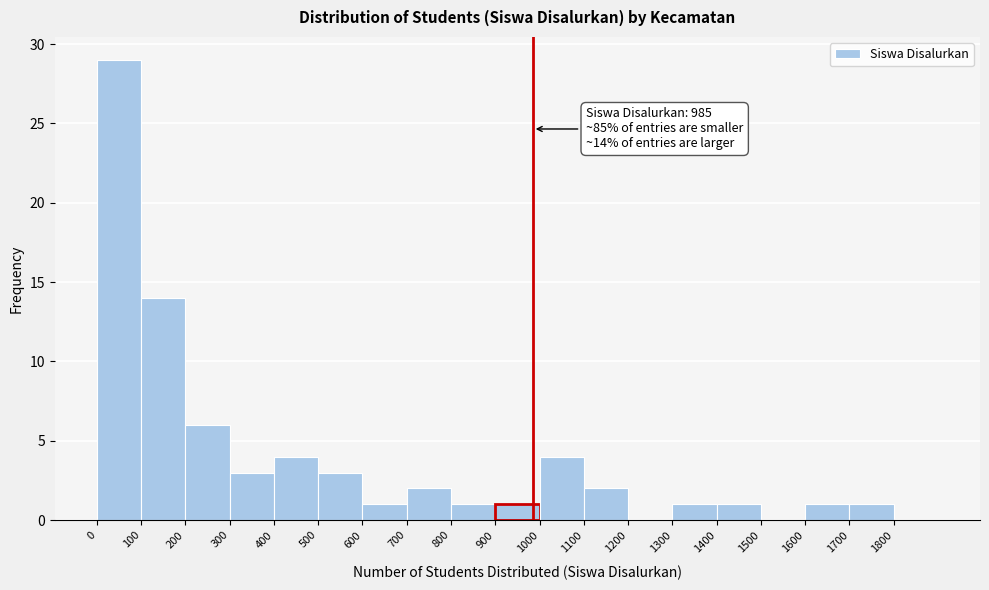

Which range on the x-axis has the tallest bar?

0 to 100